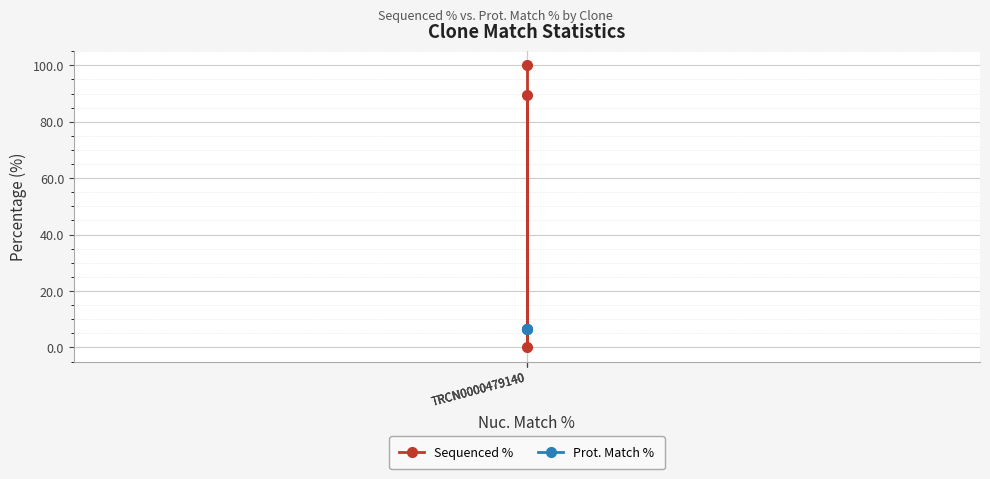

What is the average value of the Prot. Match % series?

6.7